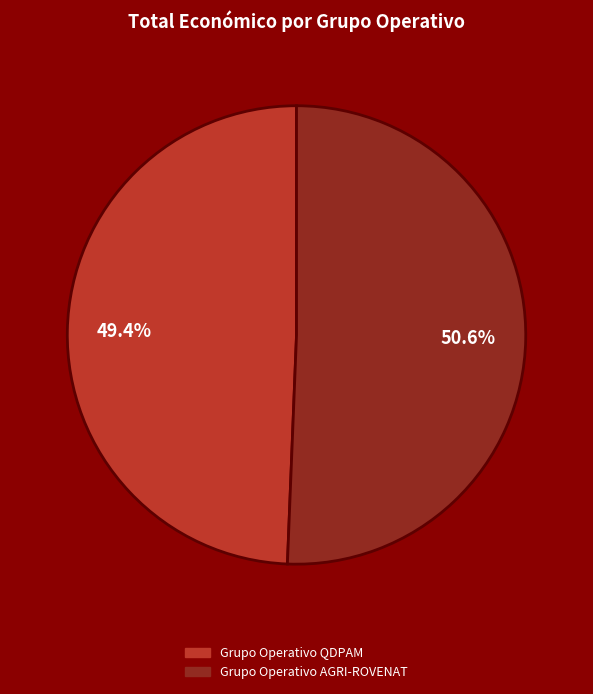

Which slice is the largest?

Grupo Operativo AGRI-ROVENAT